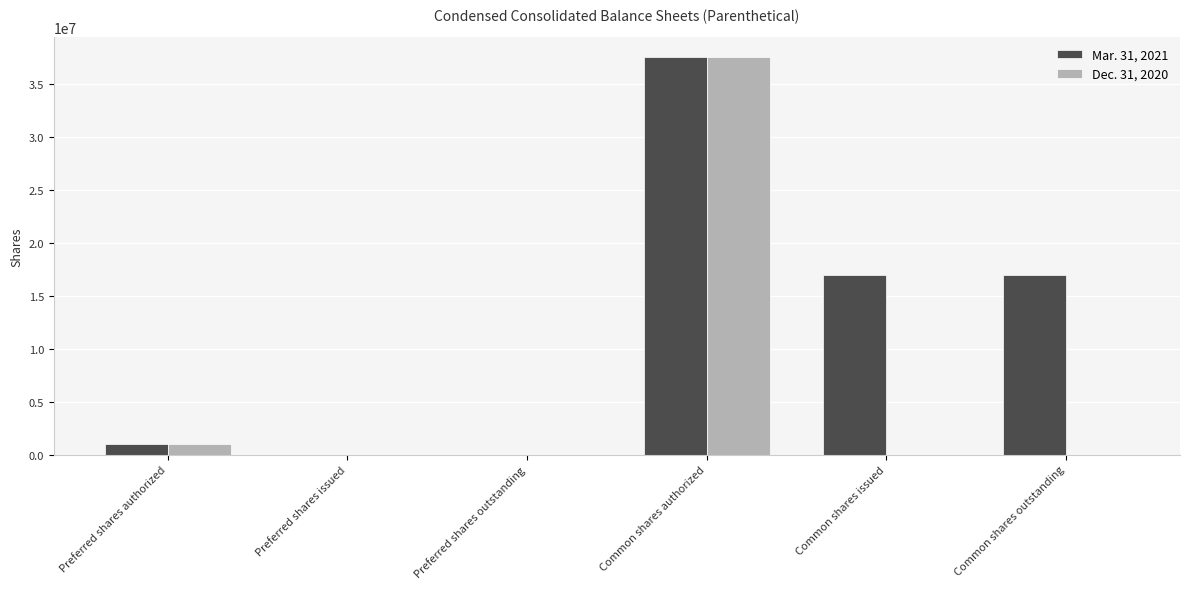

Which series has the largest total across all categories?

Mar. 31, 2021